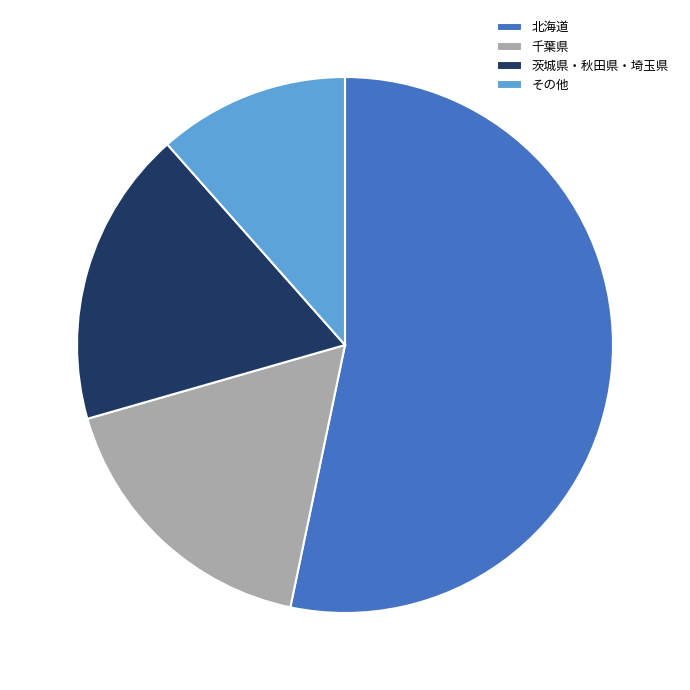

Rank the categories by value from lowest to highest.

その他, 千葉県, 茨城県・秋田県・埼玉県, 北海道